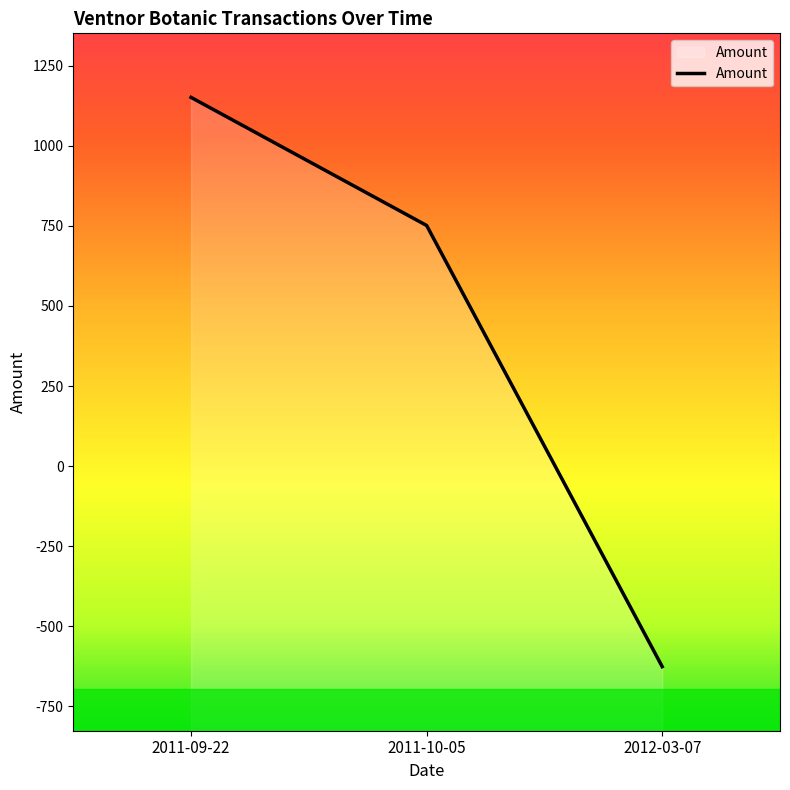

Which has a higher value, 2011-10-05 or 2011-09-22?

2011-09-22